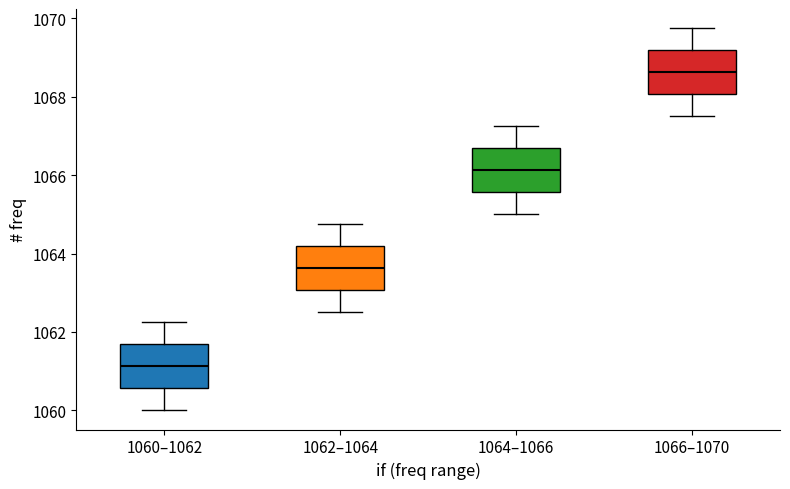

Where is the lower edge of the box for 1060–1062 on the y-axis? The values are not printed on the chart, so give them approximately, as read against the axis.

1060.6